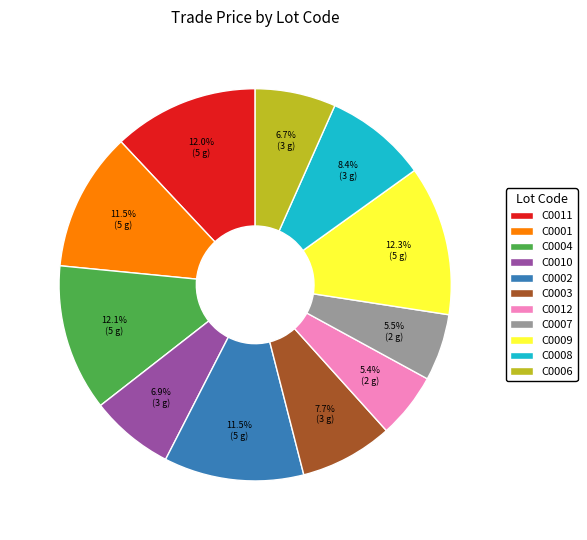

How many segments does this pie chart have?

11